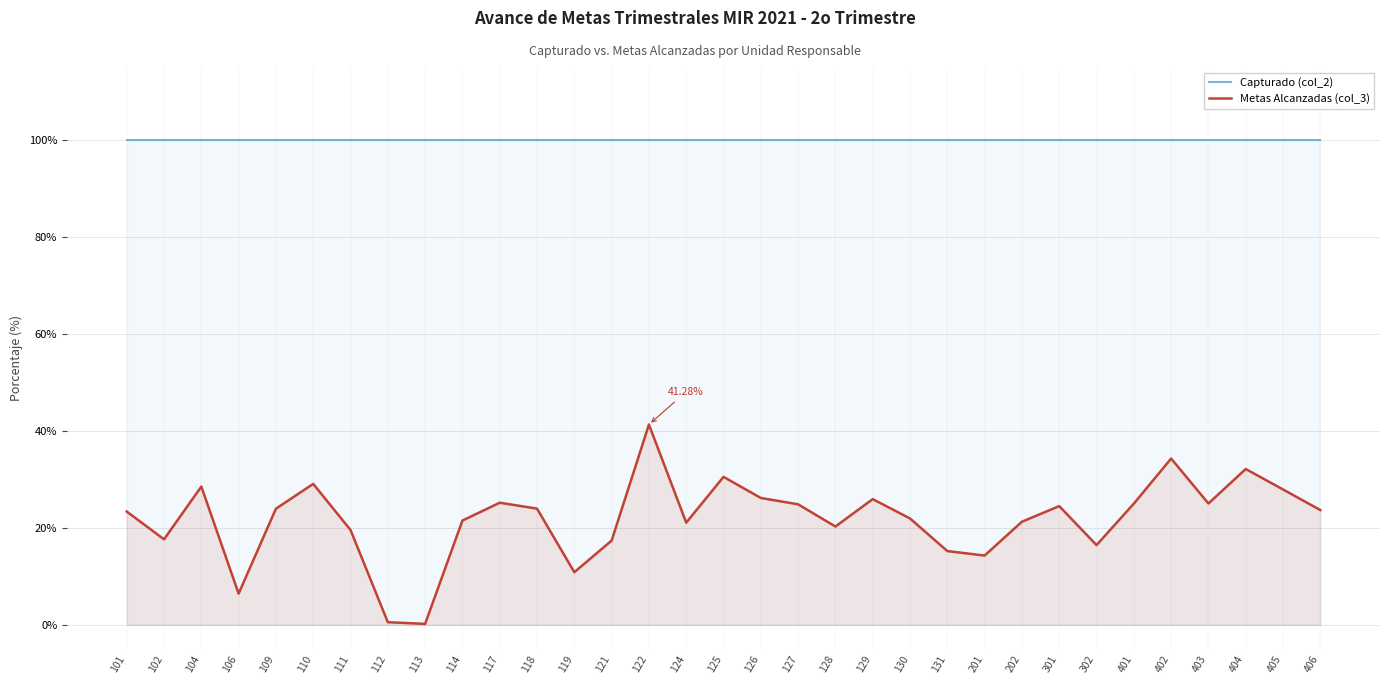

Read the Metas Alcanzadas (col_3) value at 110.

29.0